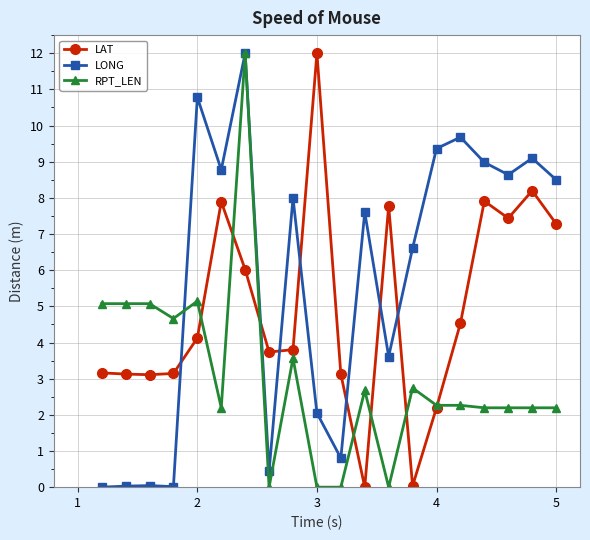

After their last crossing, which series has the higher values: LONG or LAT?

LONG